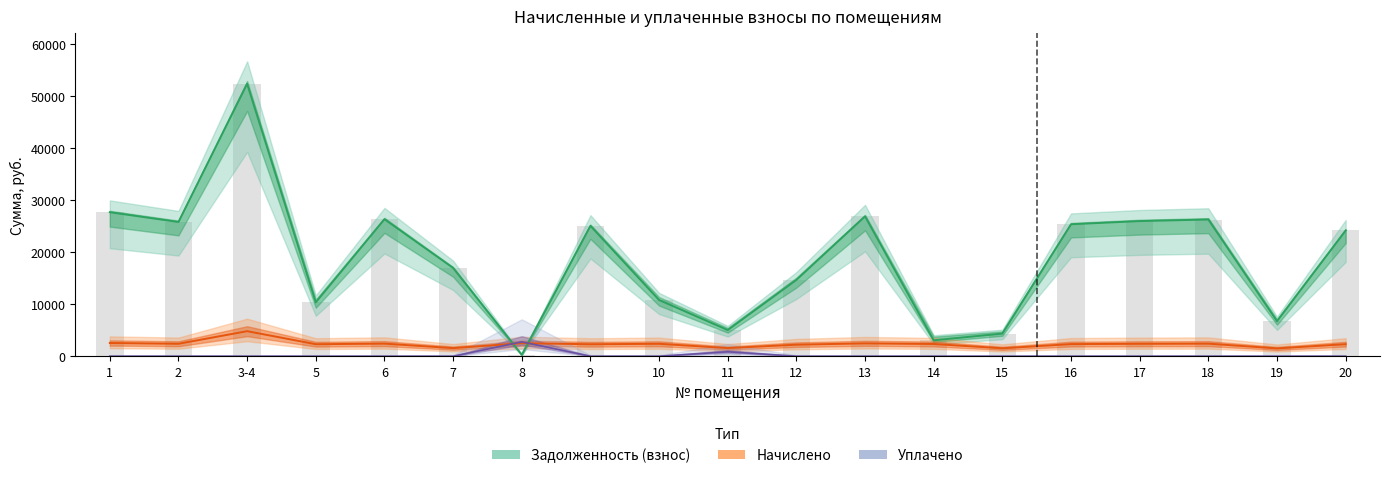

What is the spread (max minus min) of values at 3-4?

52310.9